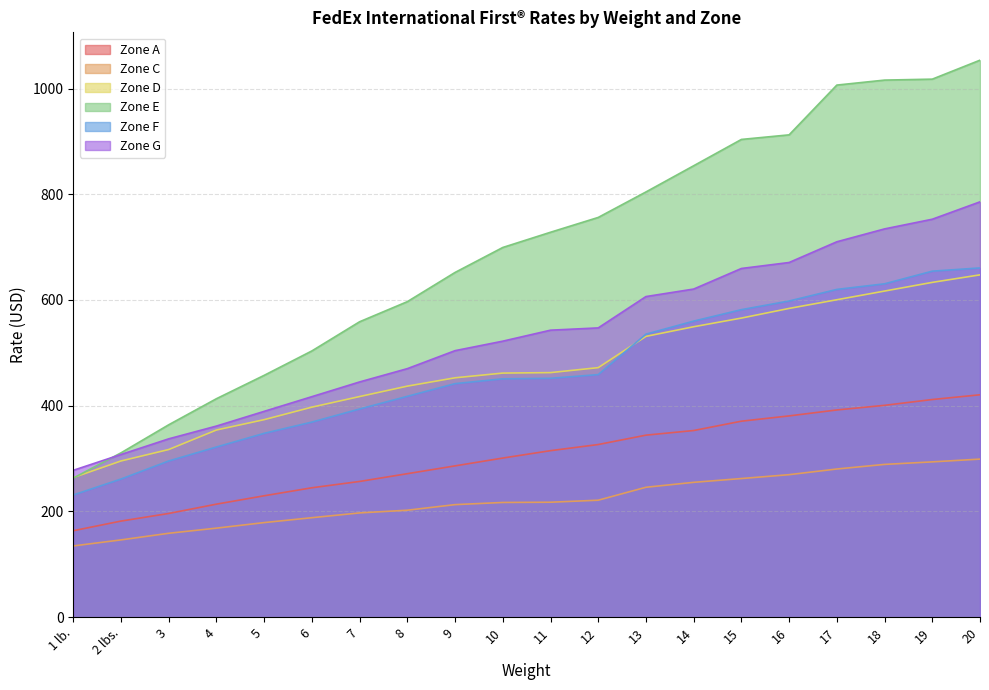

What are all the series names shown in the legend?

Zone A, Zone C, Zone D, Zone E, Zone F, Zone G